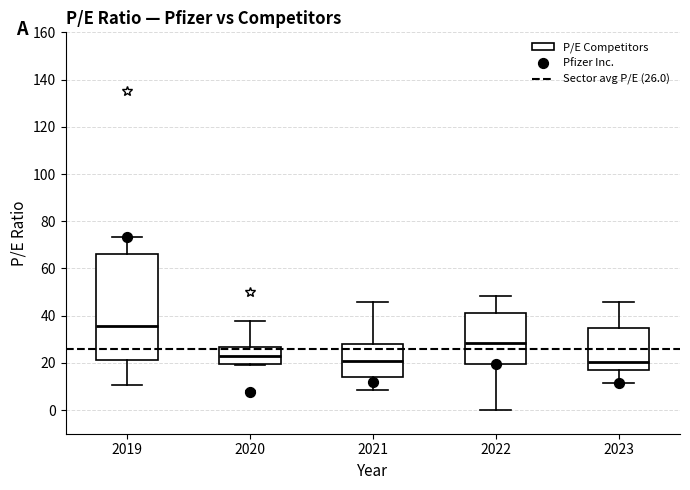

Reading left to right, read every box against the y-axis: the position of its median line, the range the box covers, and the ends of its whiskers. The values are not printed on the chart, so give them approximately, as read against the axis.

2019: median 36, box 22 to 66, whiskers 10 to 74
2020: median 22, box 20 to 26, whiskers 20 to 38
2021: median 20, box 14 to 28, whiskers 8 to 46
2022: median 28, box 20 to 42, whiskers 0 to 48
2023: median 20, box 16 to 34, whiskers 12 to 46